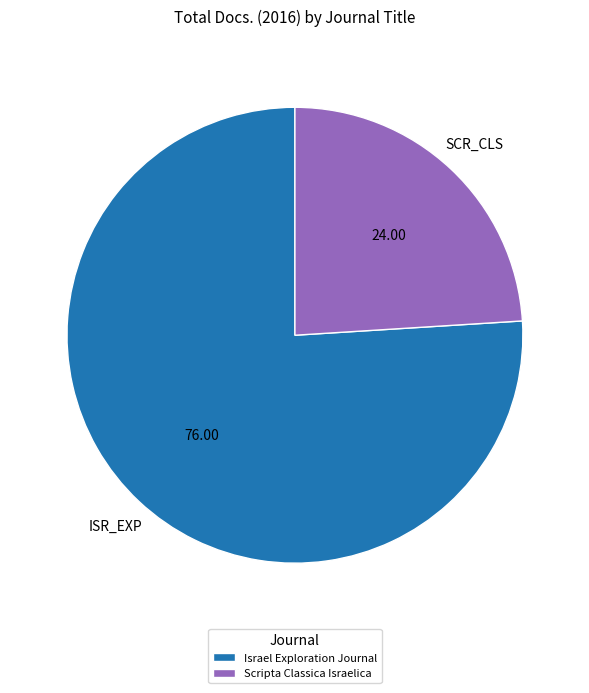

What is the ratio of the value at Scripta Classica Israelica to the value at Israel Exploration Journal?

0.3